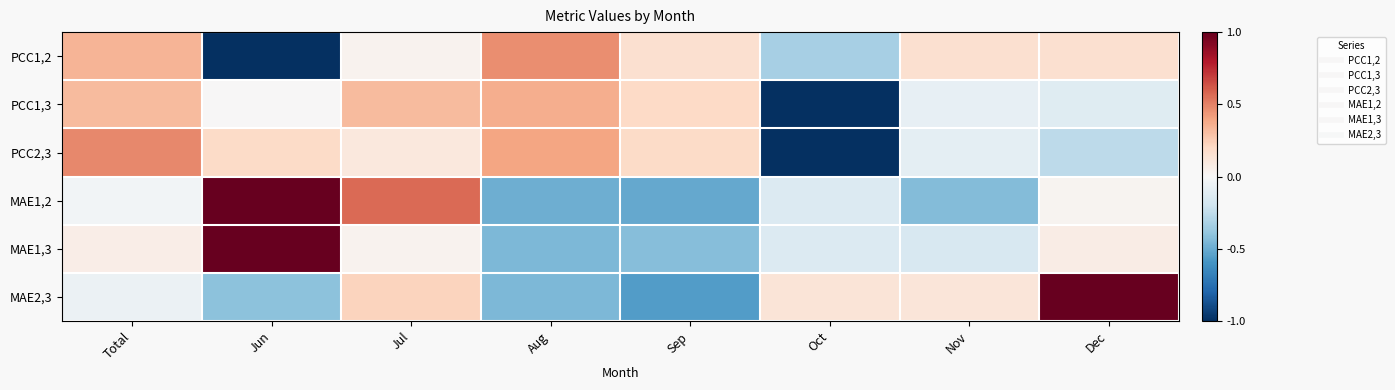

Between Nov and Total, which is larger?

Total